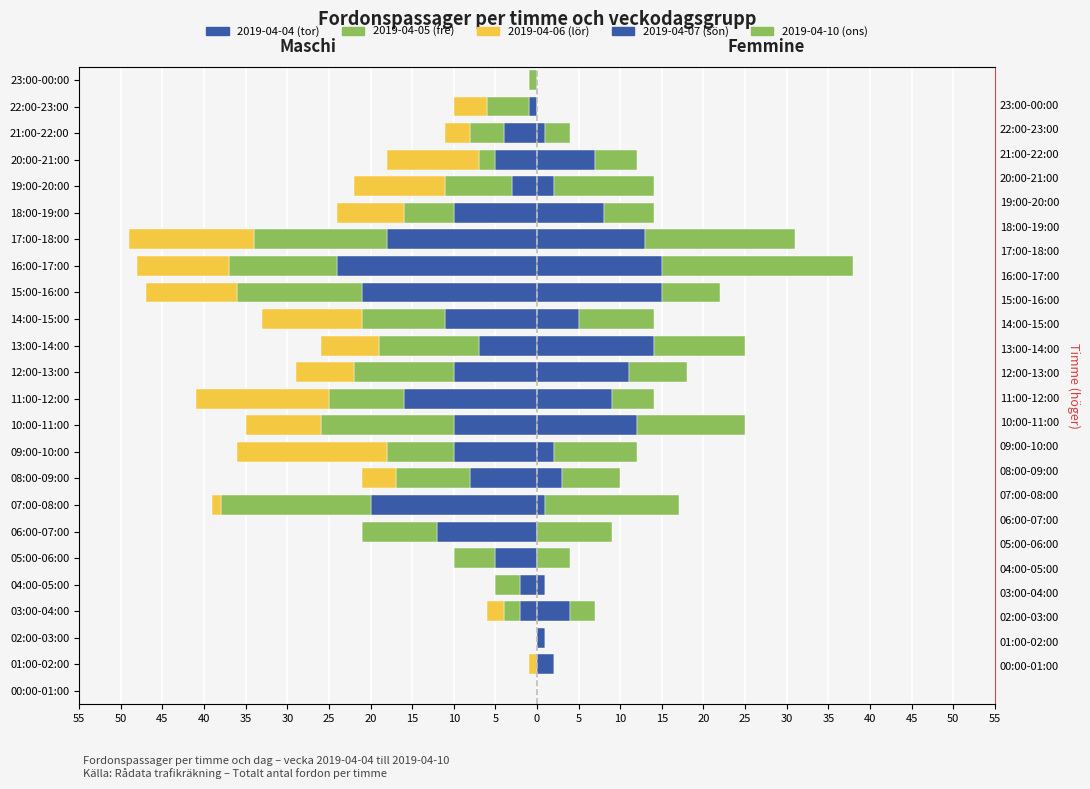

Which series has the largest range (max minus min)?

2019-04-04 (tor)